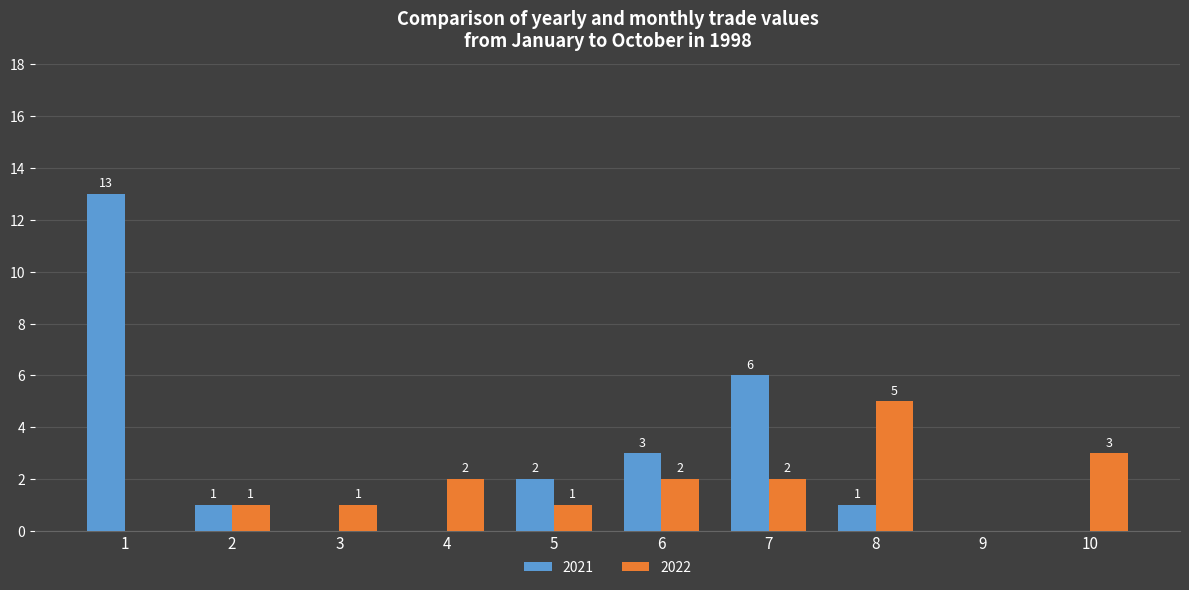

Which series has the widest spread of values?

2021